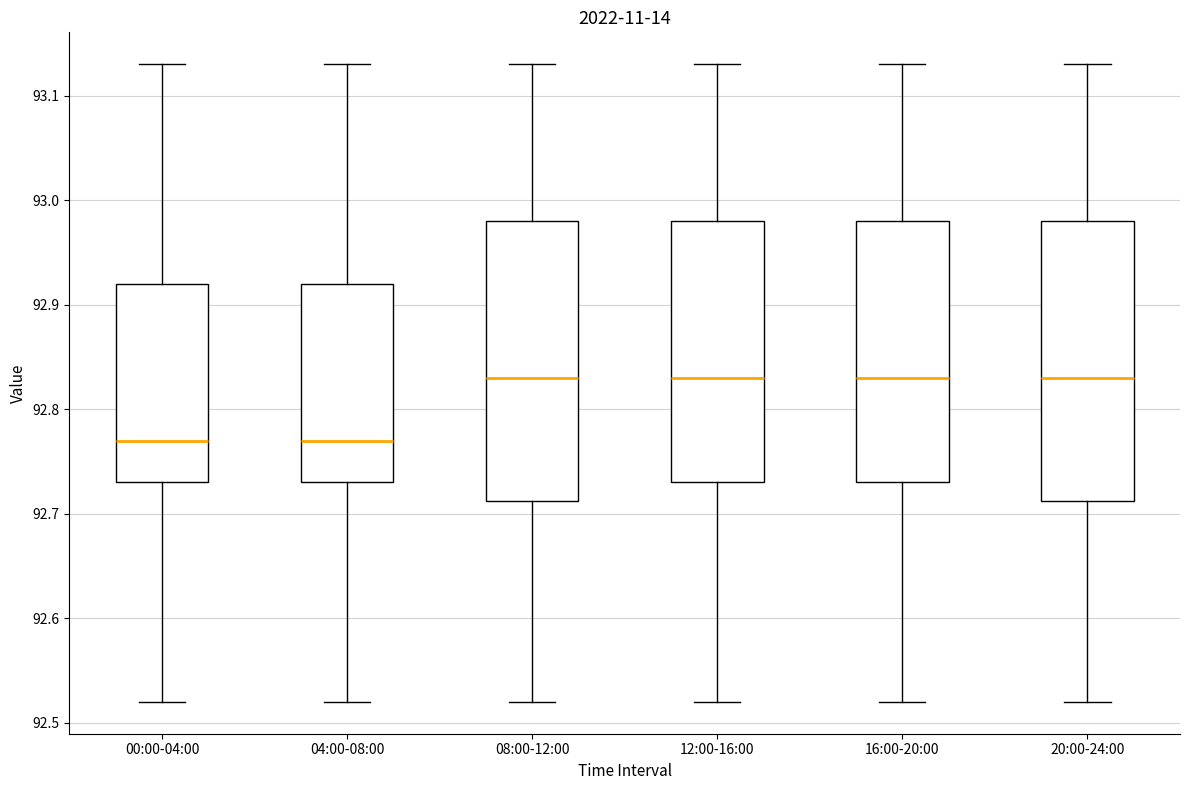

Reading left to right, transcribe this box plot: for each box, give where its median line is, the range the box spans, and where its two whiskers end, as read against the y-axis. The values are not printed on the chart, so give them approximately, as read against the axis.

00:00-04:00: median 92.77, box 92.73 to 92.92, whiskers 92.52 to 93.13
04:00-08:00: median 92.77, box 92.73 to 92.92, whiskers 92.52 to 93.13
08:00-12:00: median 92.83, box 92.71 to 92.98, whiskers 92.52 to 93.13
12:00-16:00: median 92.83, box 92.73 to 92.98, whiskers 92.52 to 93.13
16:00-20:00: median 92.83, box 92.73 to 92.98, whiskers 92.52 to 93.13
20:00-24:00: median 92.83, box 92.71 to 92.98, whiskers 92.52 to 93.13